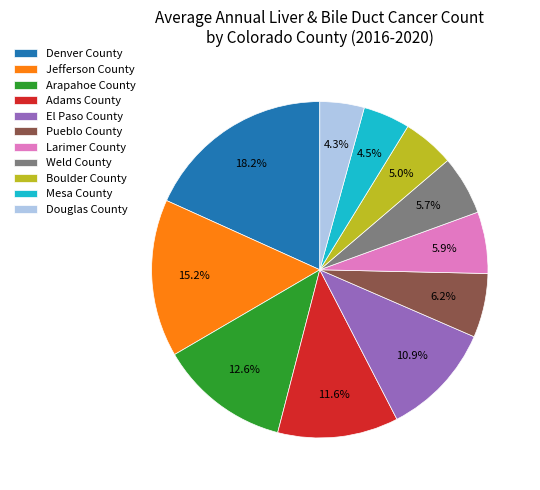

To the nearest percent, what is the difference between the Adams County and El Paso County slice percentages?

1%